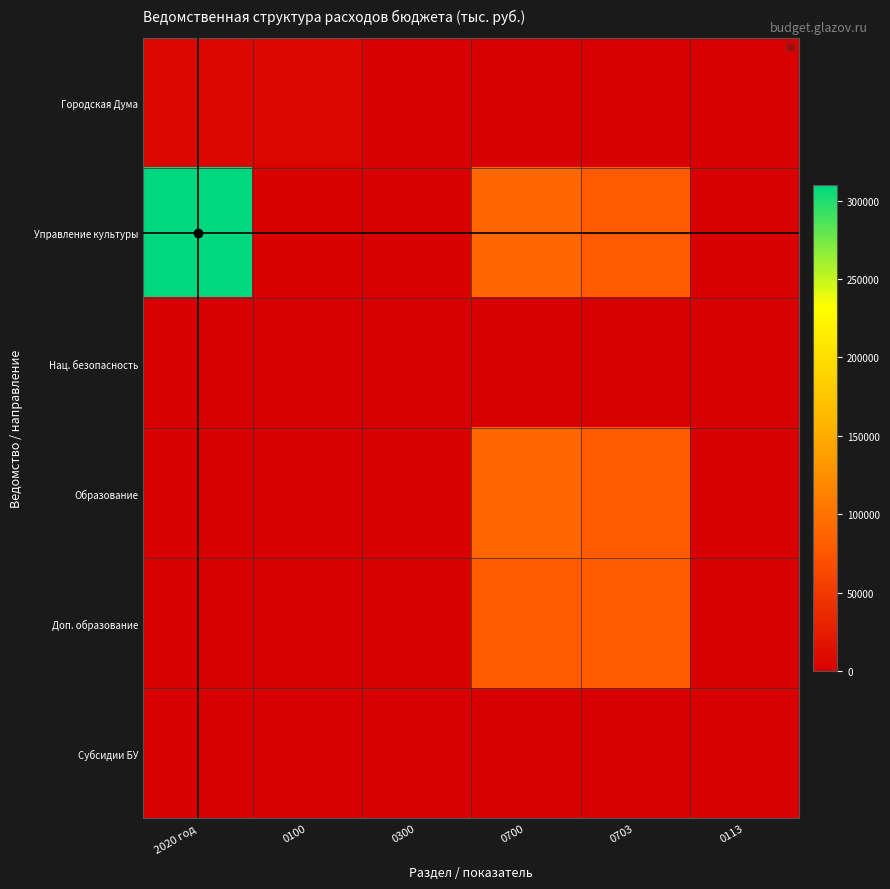

List the series in order of their peak value, lowest first.

Нац. безопасность, Субсидии БУ, Городская Дума, Доп. образование, Образование, Управление культуры